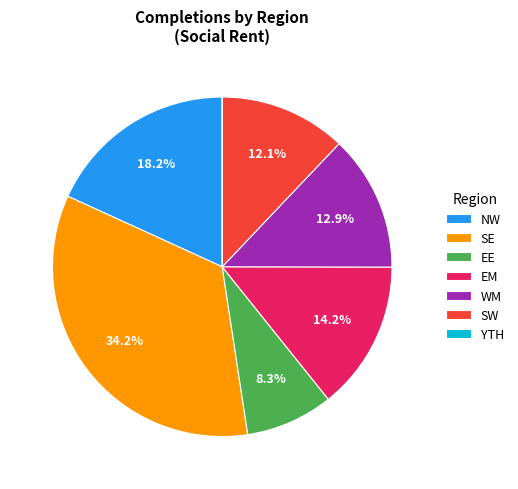

What is the total percentage of NW and SW?

30.3%